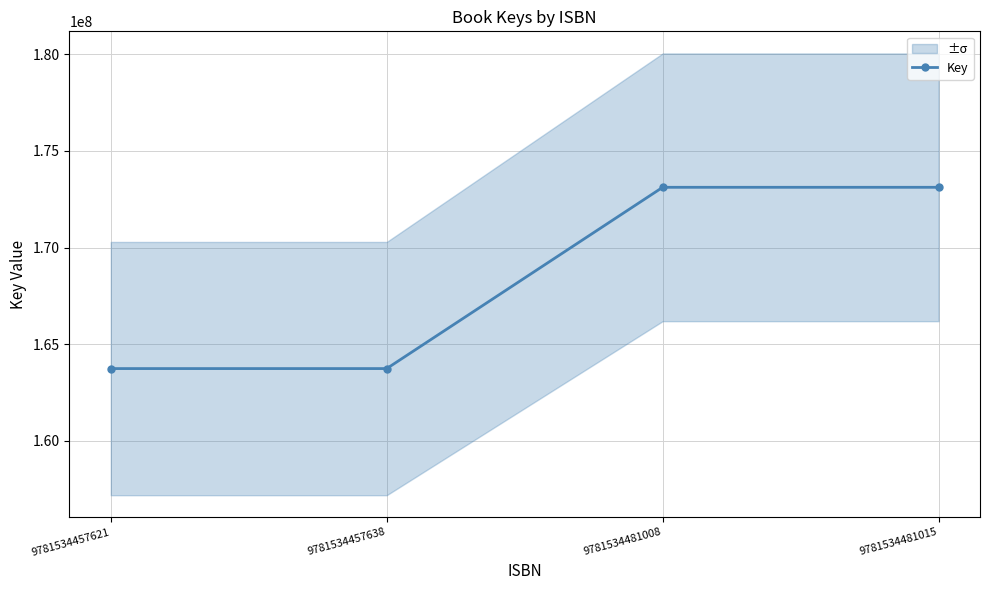

Count the number of categories in the chart.

4